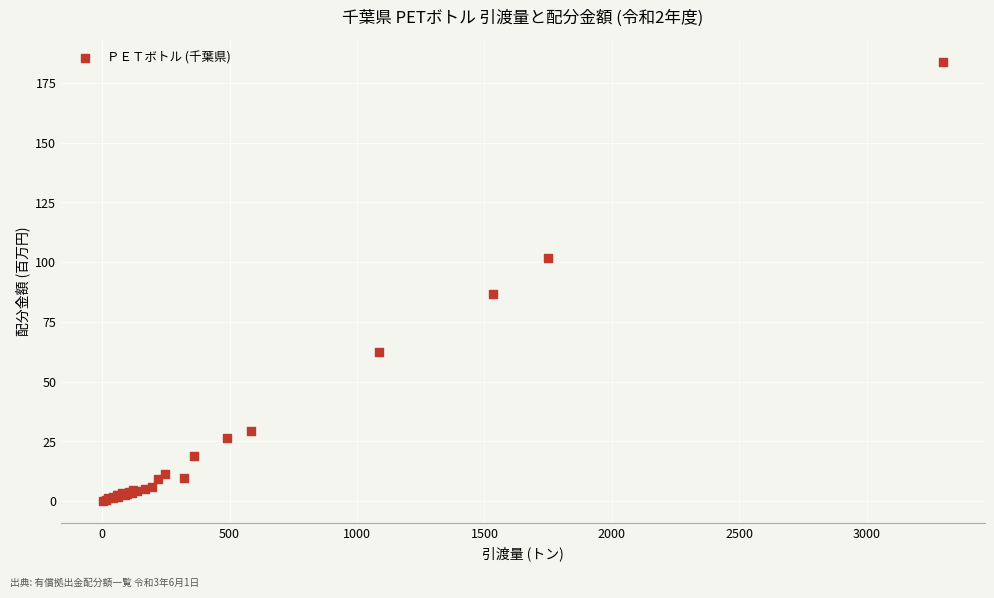

What Y value in the scatter plot is closest to 92?

86.7